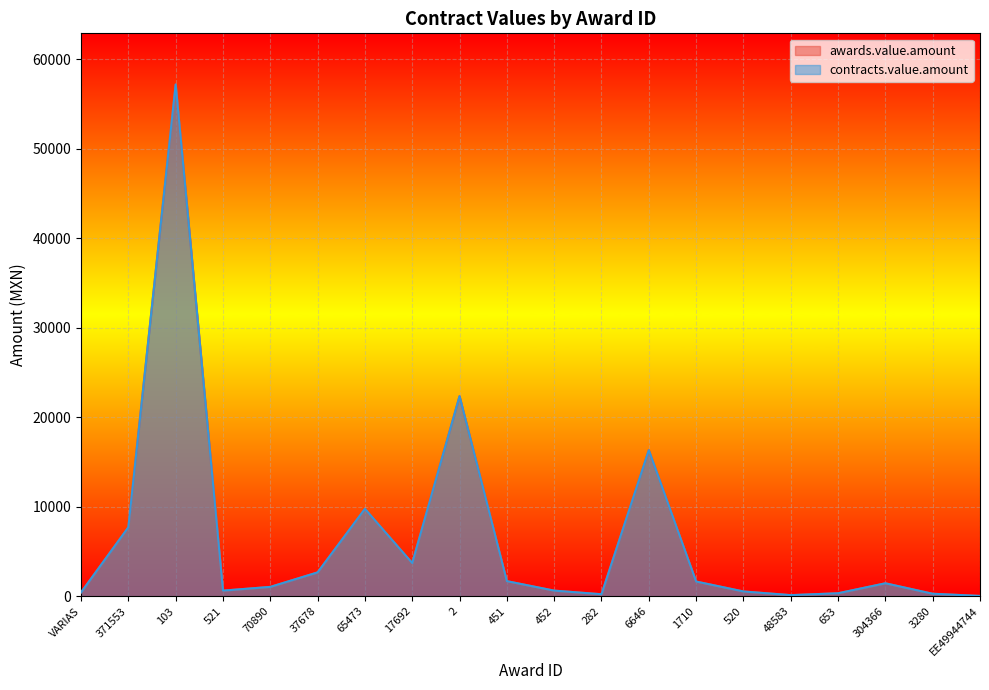

What is the lowest value of the contracts.value.amount series?

29.5